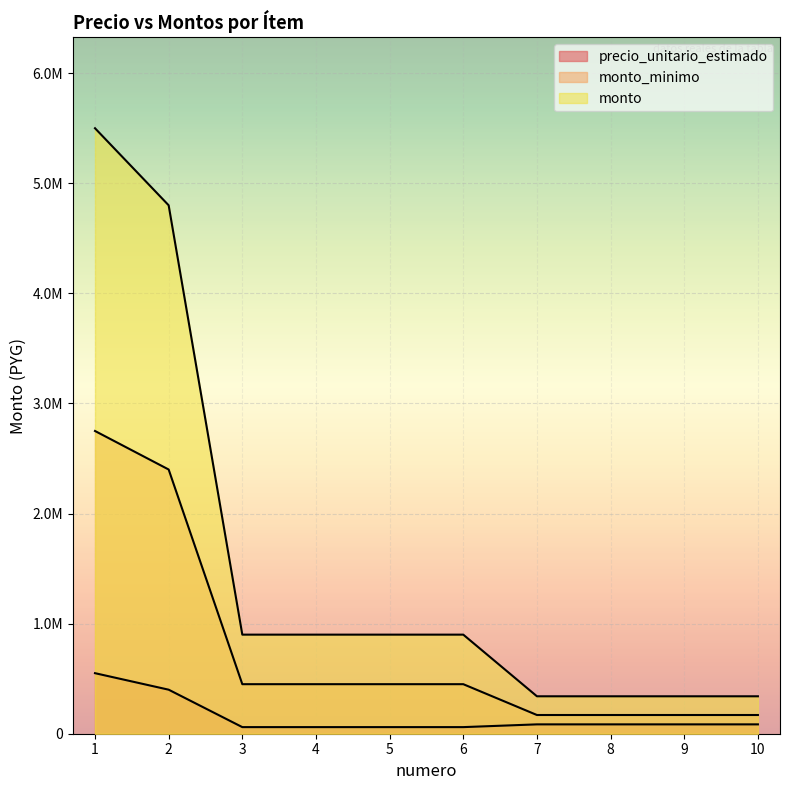

At which label does monto_minimo reach its peak?

1